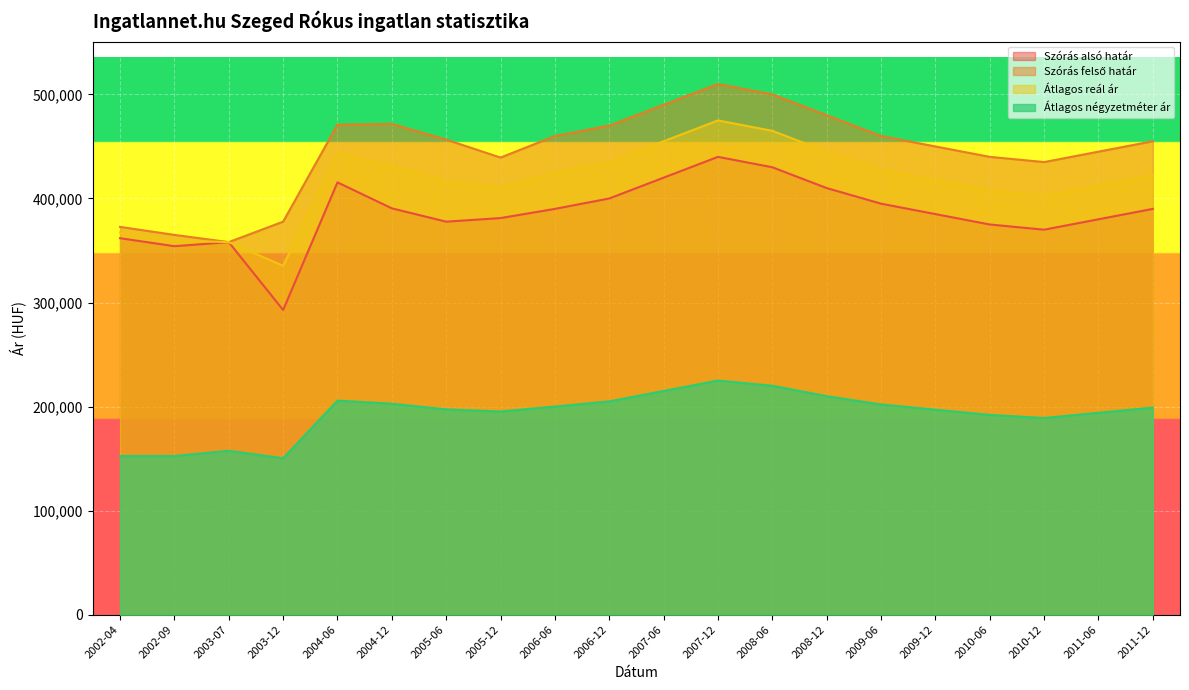

What position from the right is 2003-12?

17